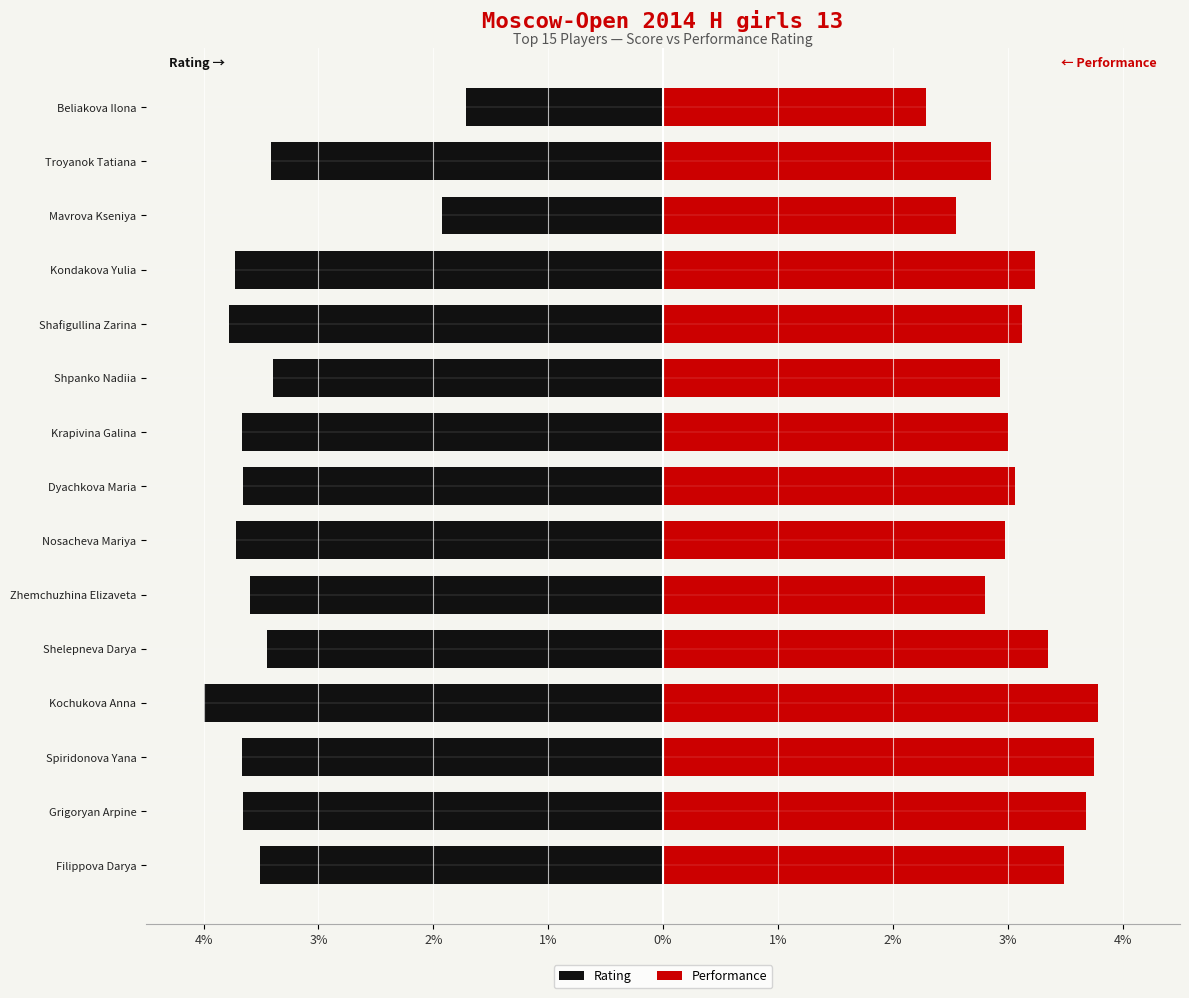

How many data points does each series have?

15